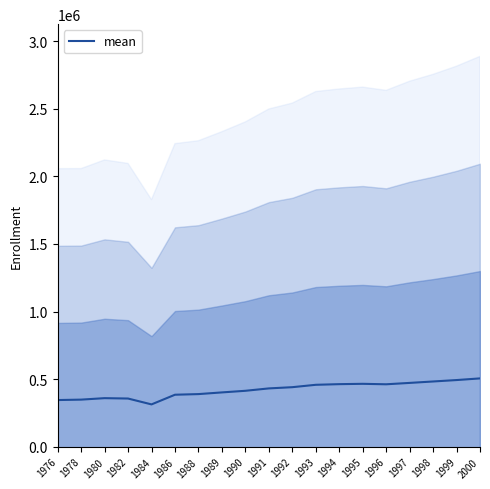

Which label corresponds to the smallest value in the chart?

1984